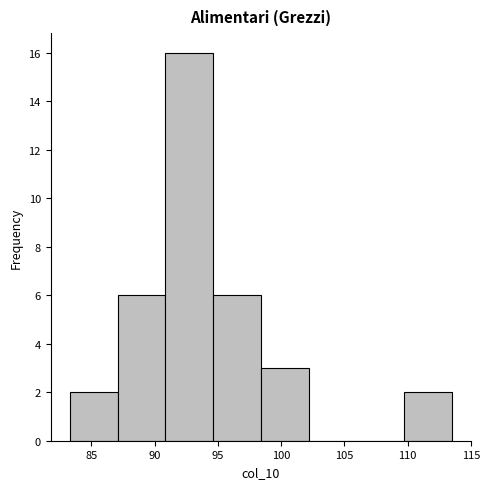

Which range on the x-axis has the tallest bar?

91.0 to 94.5